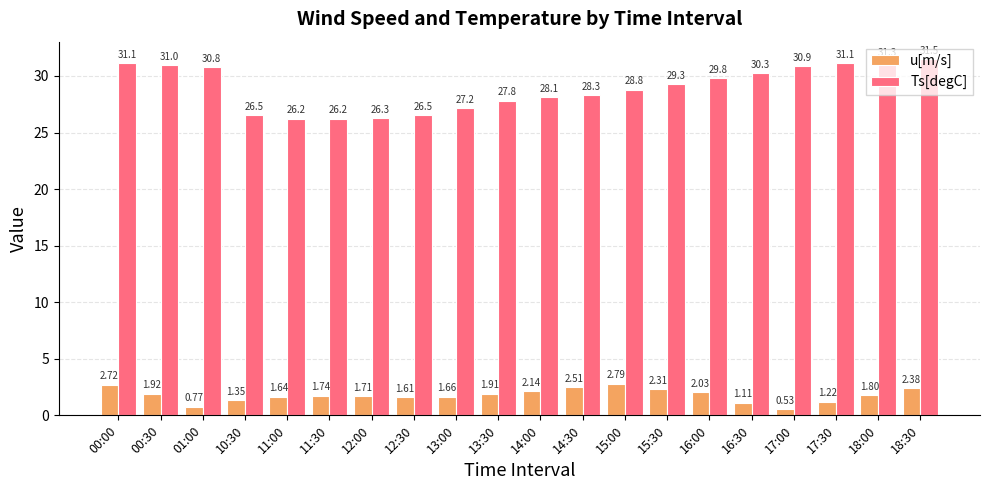

At which category is the sum across all series the highest?

00:00